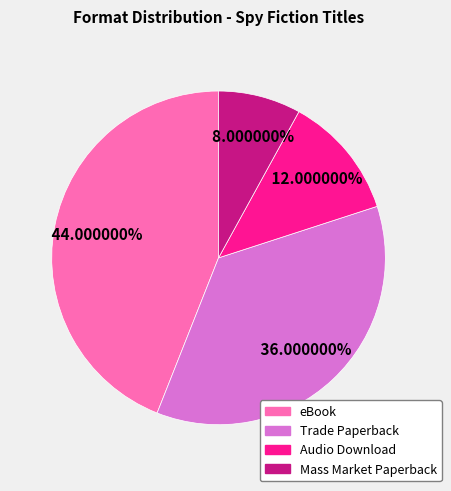

Approximately how many times larger is the value at Trade Paperback compared to Audio Download?

3.0